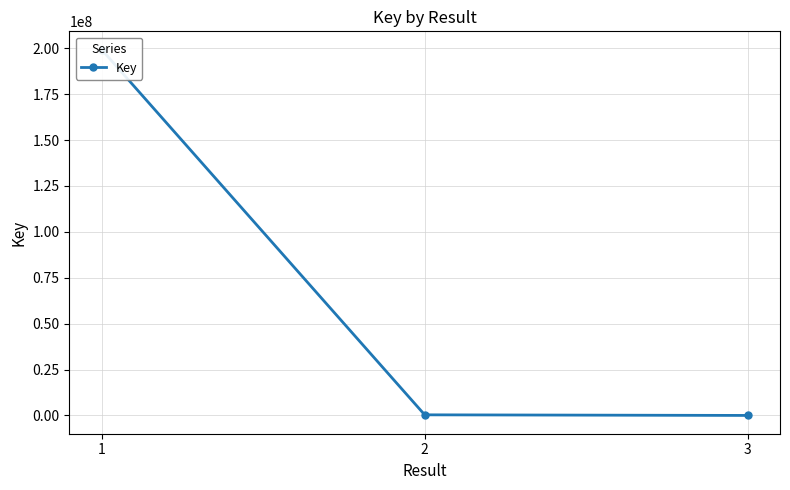

What is the sum of the values at 2 and 3?

337141